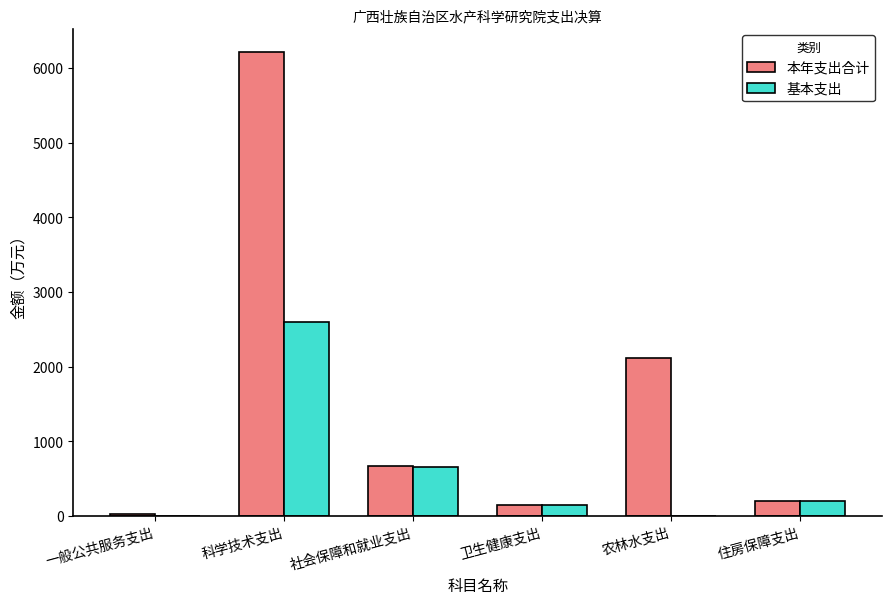

What is the sum of all 基本支出 values?

3608.4